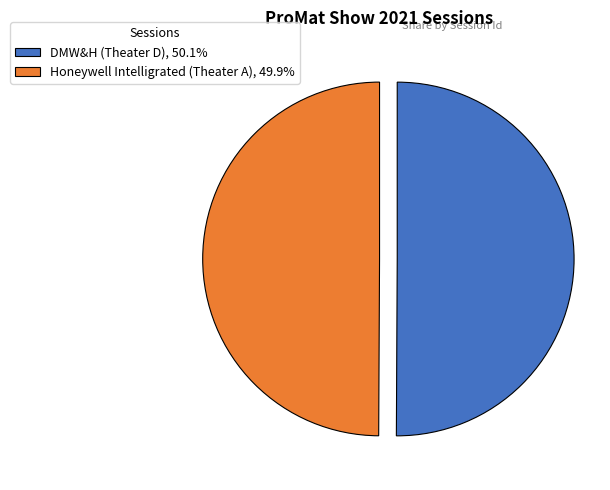

Is the sum of Honeywell Intelligrated (Theater A), 49.9% and DMW&H (Theater D), 50.1% greater than half?

Yes